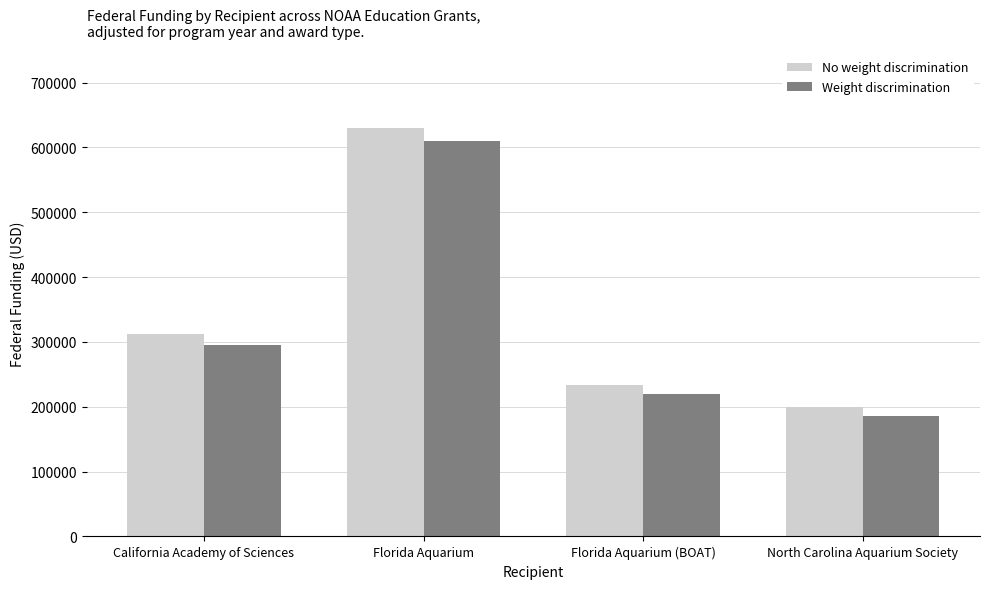

Reading left to right, what are all the values shown in this chart?

No weight discrimination: 311847	630271	232790	200000
Weight discrimination: 295000	610000	220000	185000